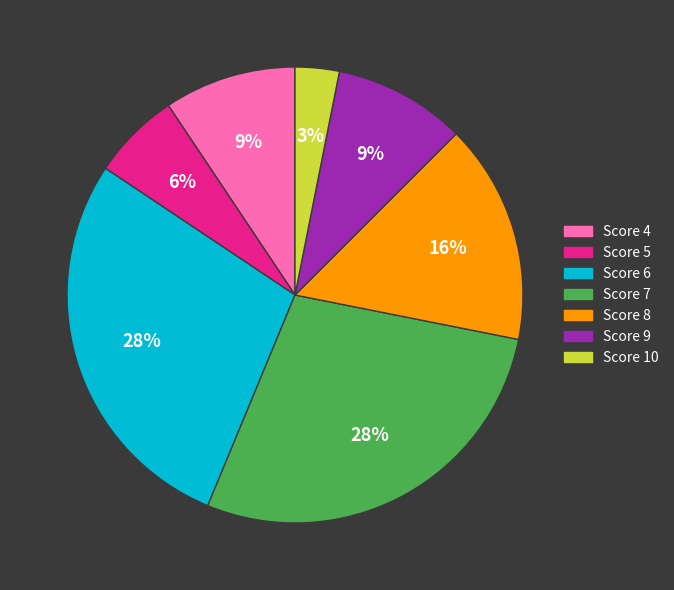

To the nearest percent, what is the average slice percentage?

14%